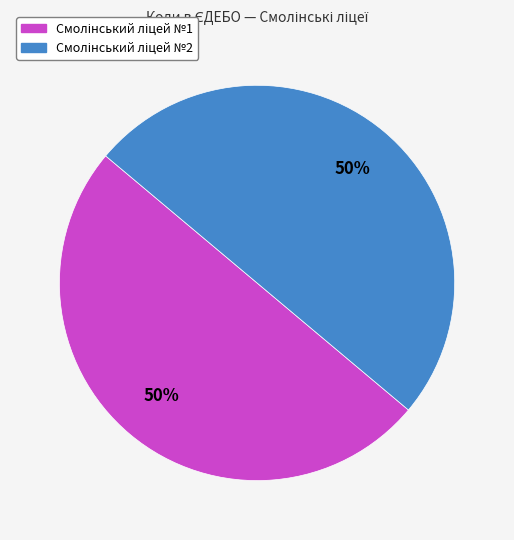

To the nearest percent, what is the average slice percentage?

50%